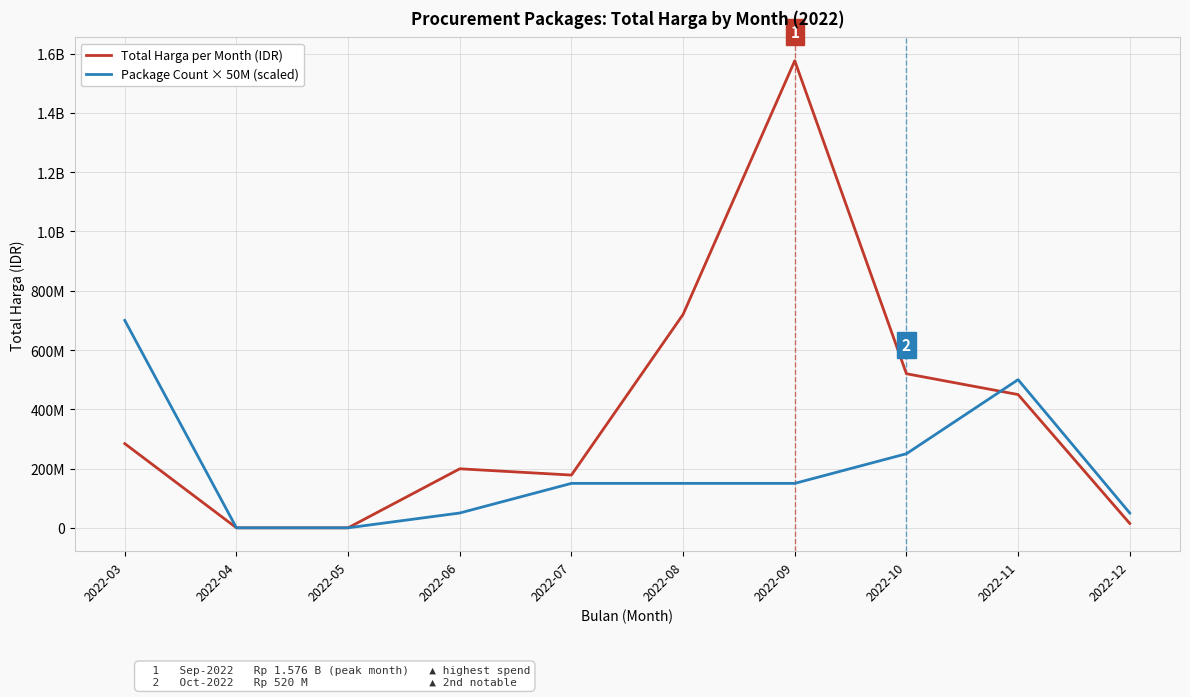

What are all the series names shown in the legend?

Total Harga per Month (IDR), Package Count × 50M (scaled)